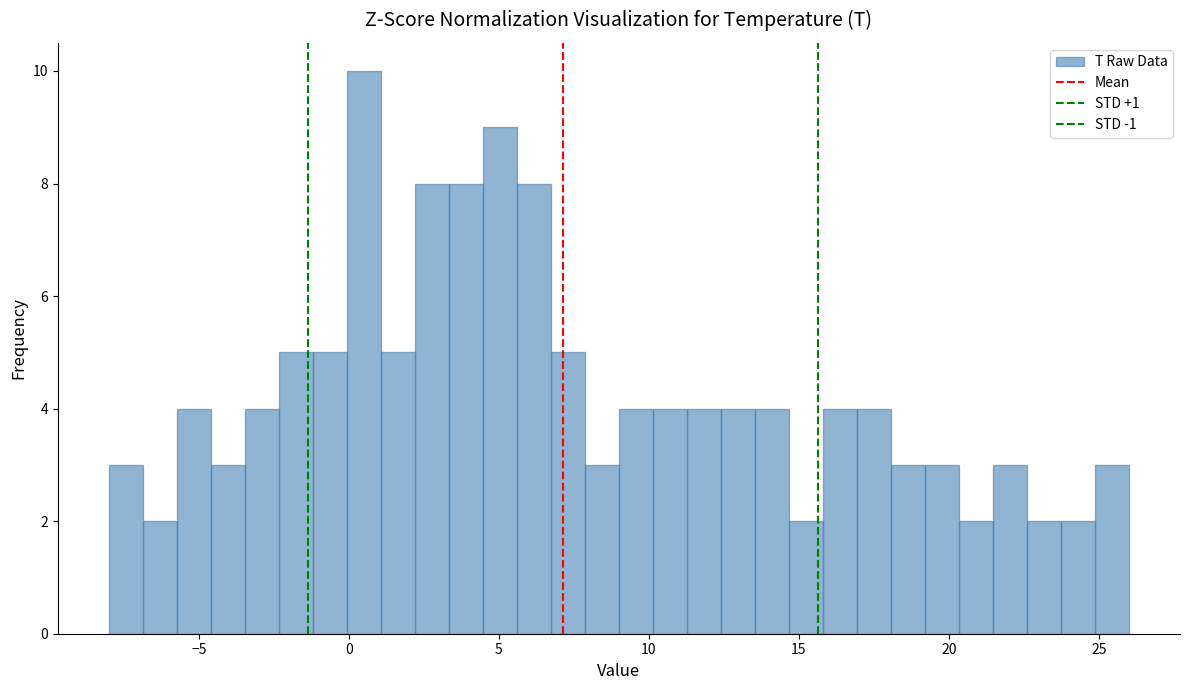

Read against the x-axis, roughly where is the centre of the tallest bar?

0.5